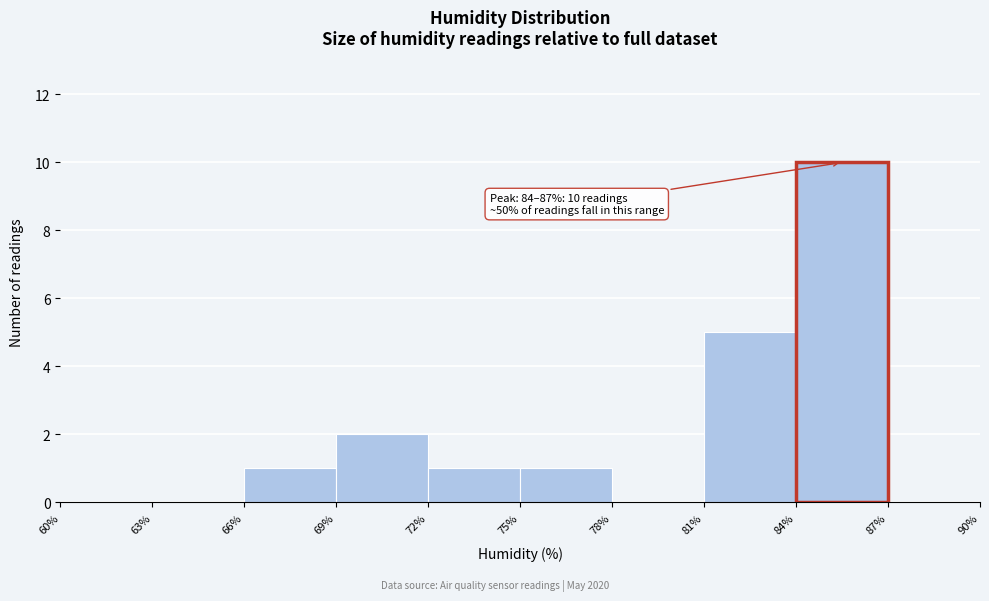

Over which range of the x-axis is the bar tallest?

84% to 87%